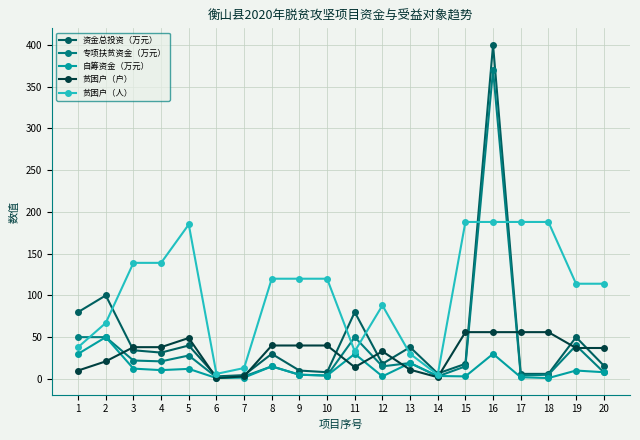

At which category does the chart reach its peak across all series?

16